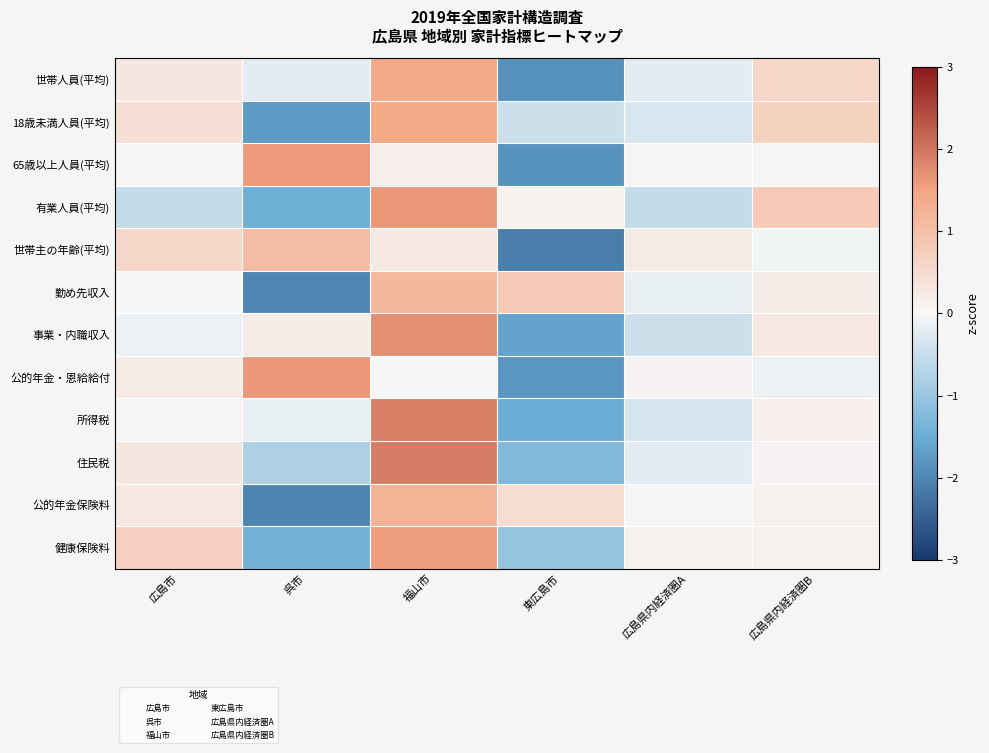

List the series in order of their peak value, lowest first.

世帯主の年齢(平均), 勤め先収入, 公的年金保険料, 世帯人員(平均), 18歳未満人員(平均), 健康保険料, 65歳以上人員(平均), 有業人員(平均), 公的年金・恩給給付, 事業・内職収入, 所得税, 住民税